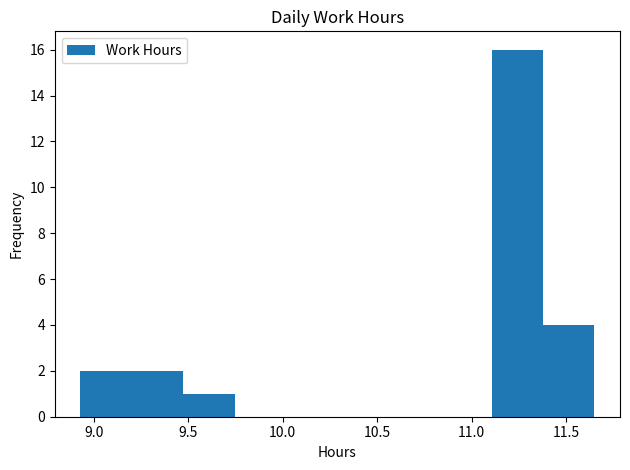

Reading left to right, transcribe this chart: for each bar, give the range it covers on the x-axis and its height. Neither the bar edges nor the heights are printed on the chart, so give them approximately, as read against the axes.

8.95 to 9.20: 2
9.20 to 9.45: 2
9.45 to 9.75: 1
9.75 to 10.00: 0
10.00 to 10.30: 0
10.30 to 10.55: 0
10.55 to 10.85: 0
10.85 to 11.10: 0
11.10 to 11.40: 16
11.40 to 11.65: 4